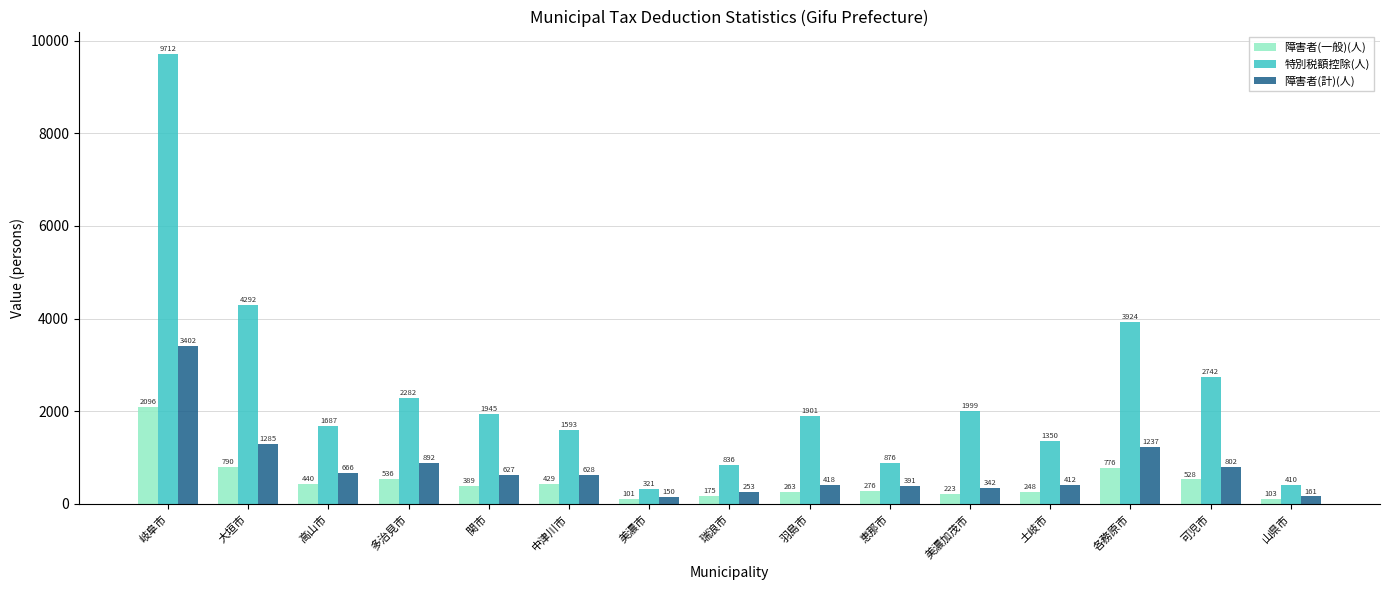

What is the label of the 11th bar from the left?

美濃加茂市